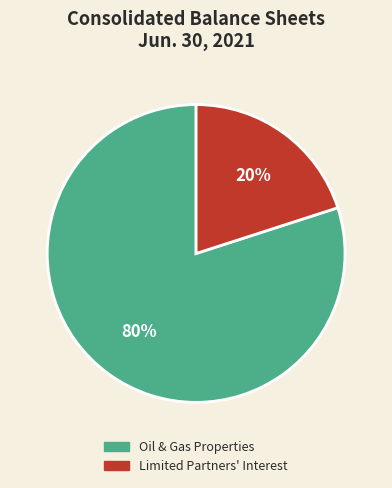

To the nearest percent, what is the average slice percentage?

50%